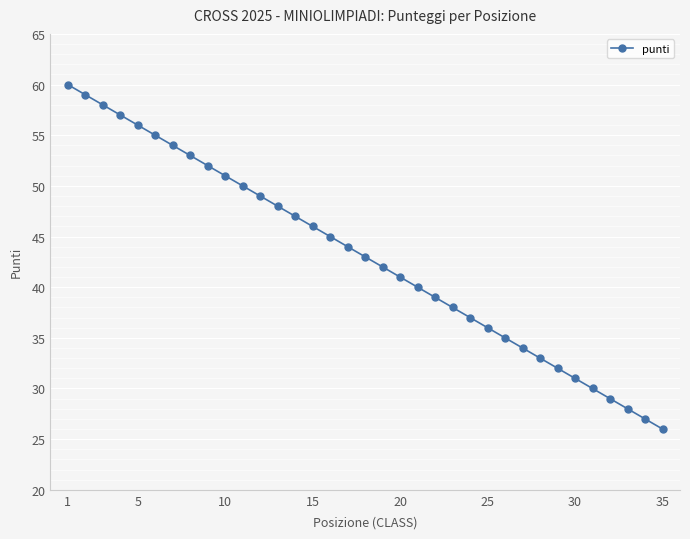

What is the difference between the maximum and minimum values?

34